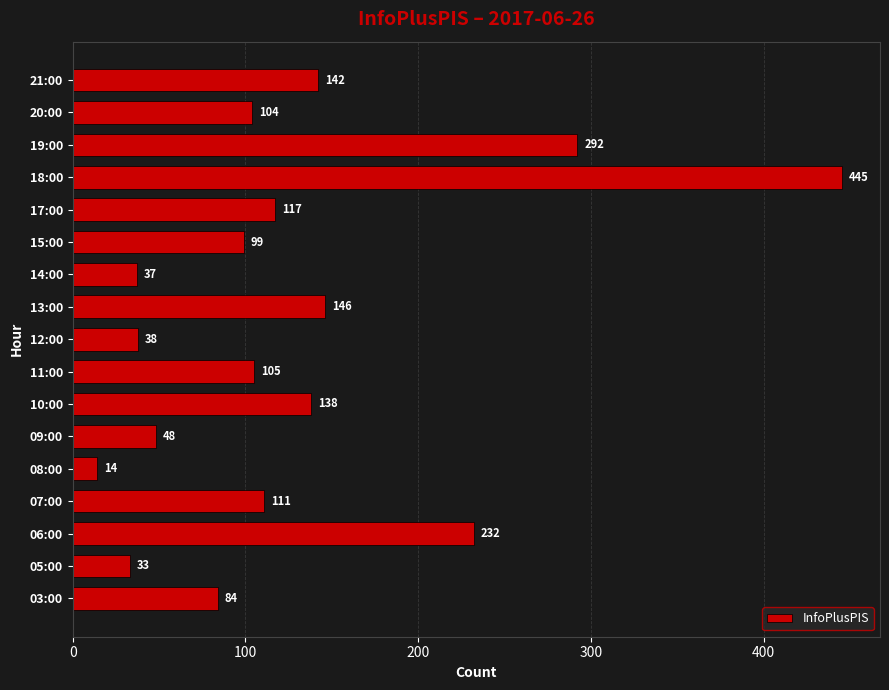

Which category has the highest value across all series?

18:00